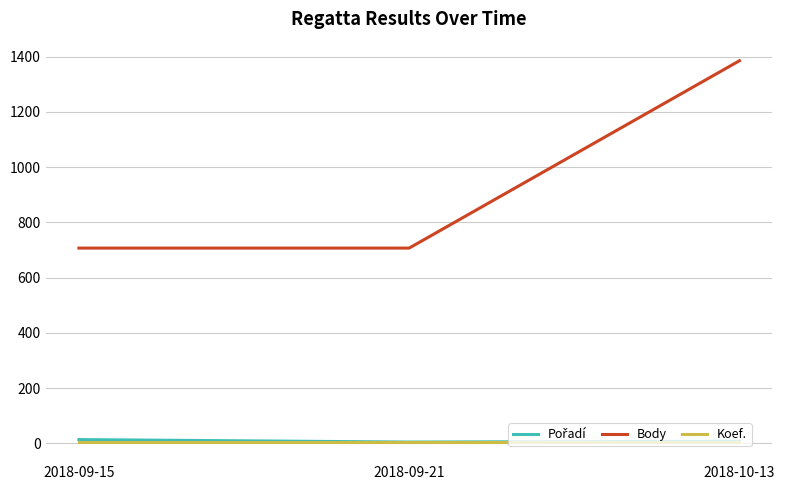

Which series changed the most between 2018-09-21 and 2018-10-13?

Body